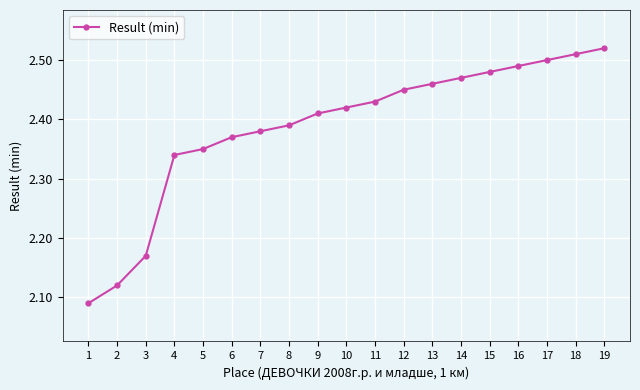

Rank the categories by value from highest to lowest.

19, 18, 17, 16, 15, 14, 13, 12, 11, 10, 9, 8, 7, 6, 5, 4, 3, 2, 1